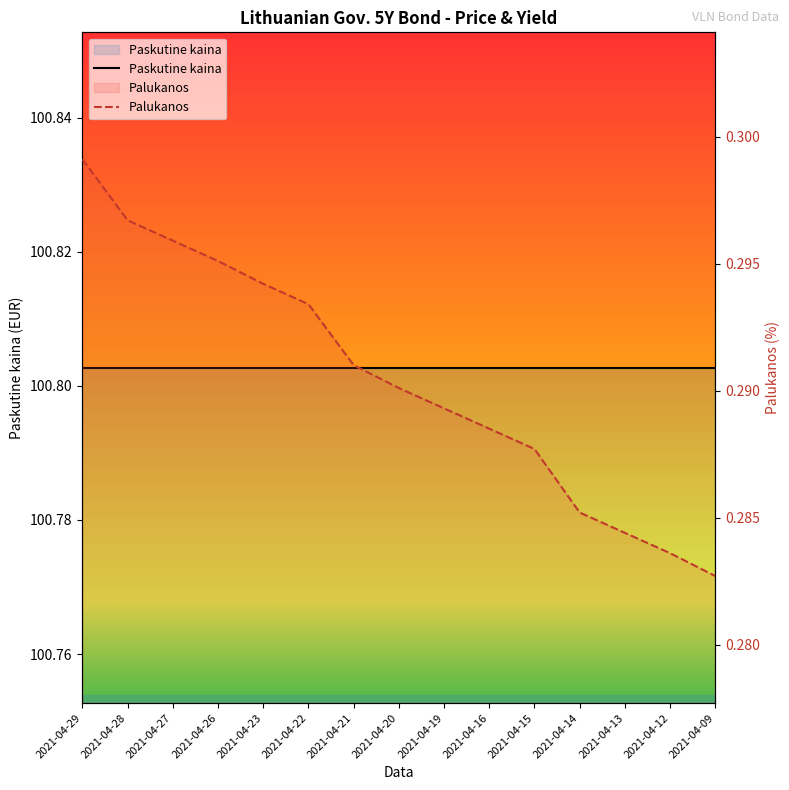

Rank the categories by value from lowest to highest.

2021-04-09, 2021-04-12, 2021-04-13, 2021-04-14, 2021-04-15, 2021-04-16, 2021-04-19, 2021-04-20, 2021-04-21, 2021-04-22, 2021-04-23, 2021-04-26, 2021-04-27, 2021-04-28, 2021-04-29